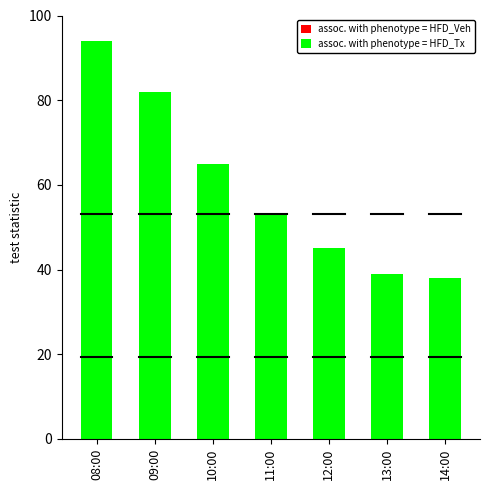

How many distinct data groups are displayed?

2